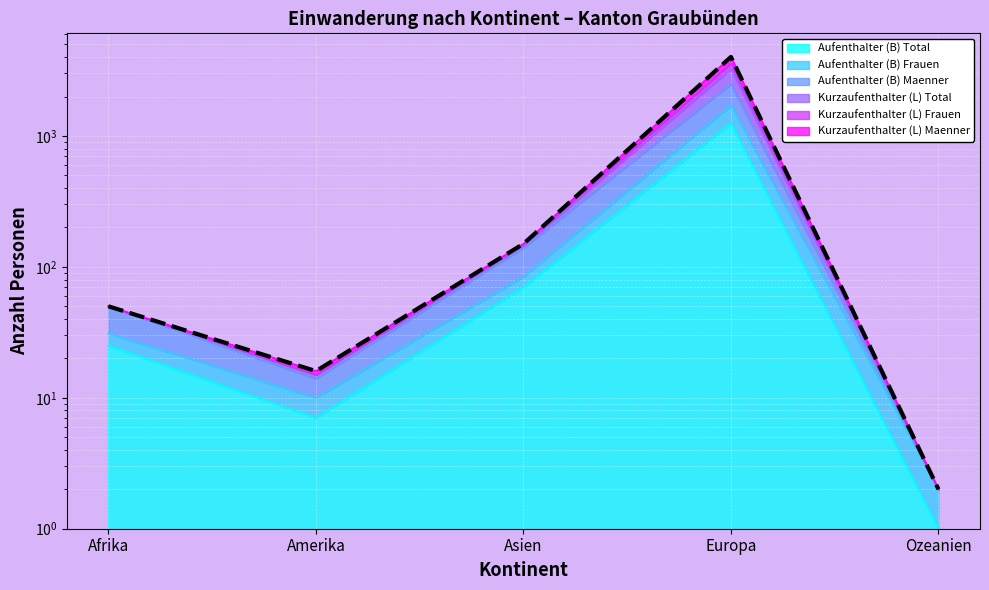

At which label does Aufenthalter (B) Total first exceed 25?

Asien